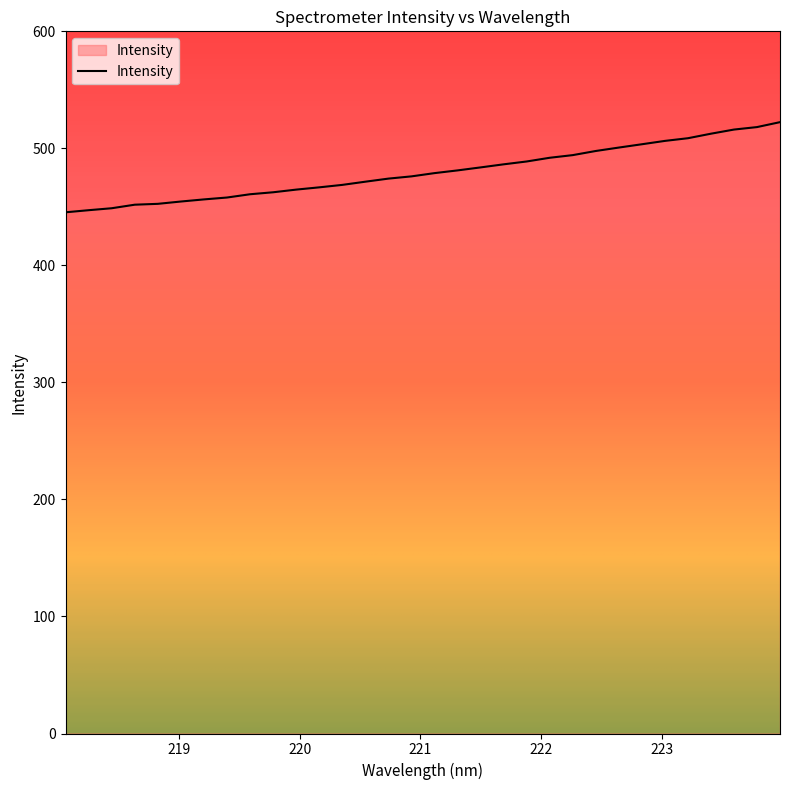

What is the minimum value shown in the chart?

445.4